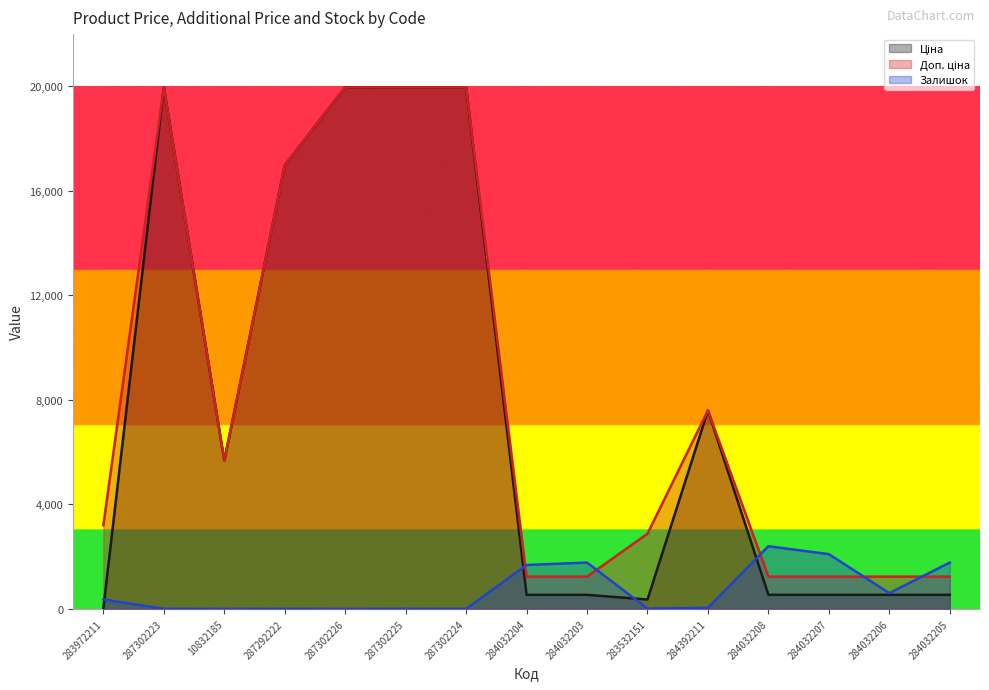

What is the label of the 8th point from the left?

284032204